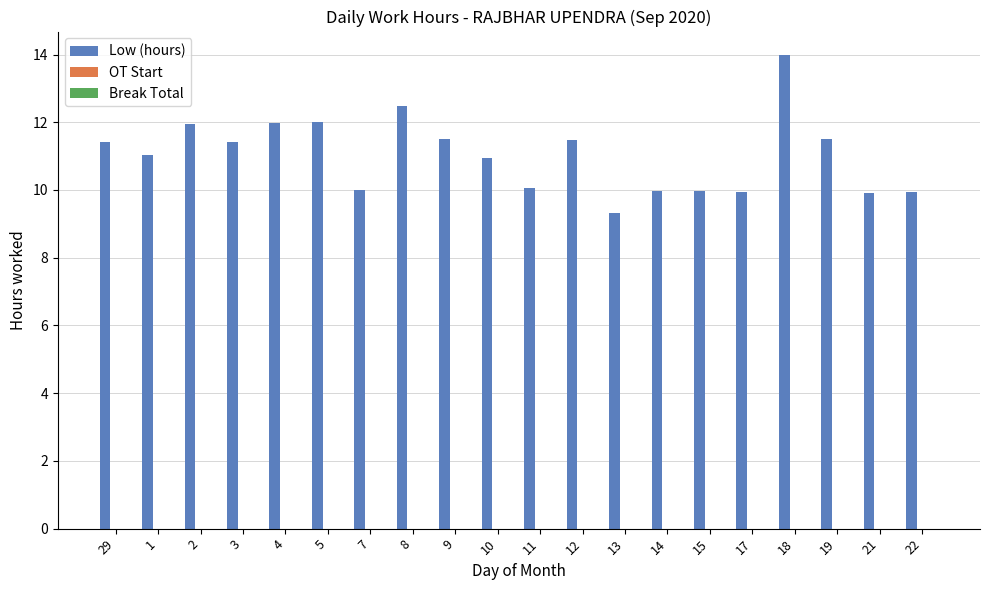

What is the difference between the maximum and minimum values?

4.7